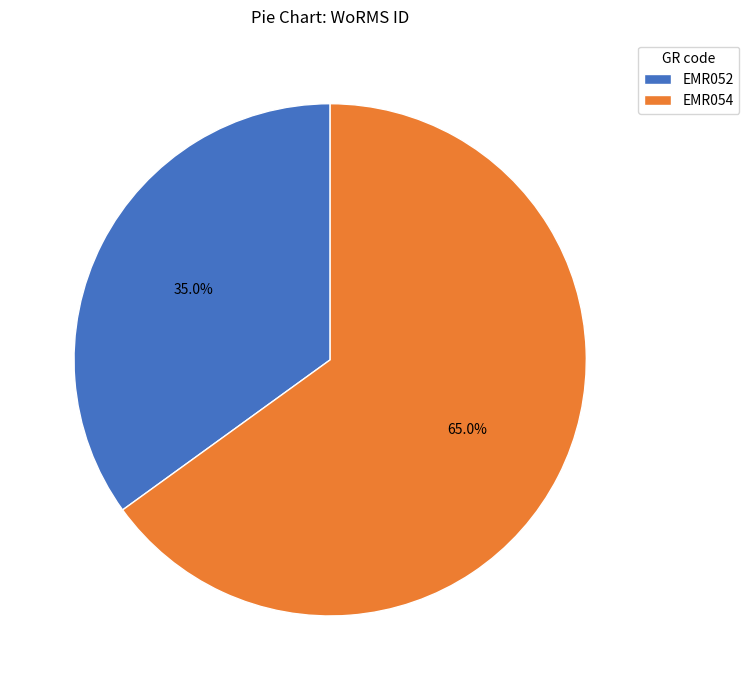

Rank the categories by value from lowest to highest.

EMR052, EMR054